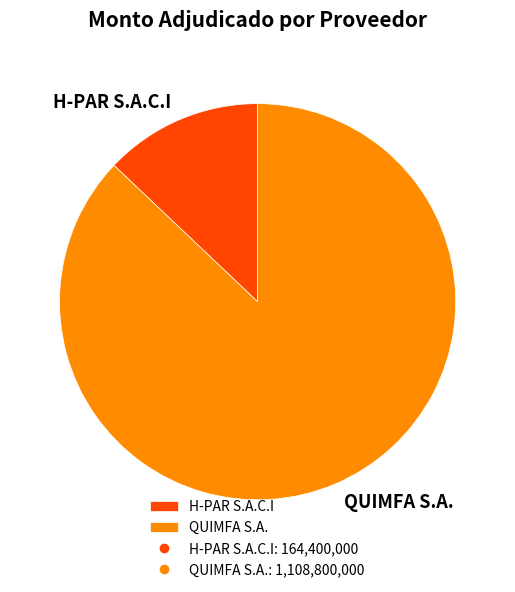

Count the number of slices in the pie.

2